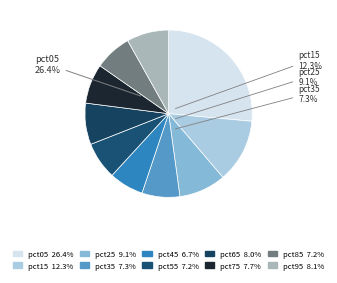

To the nearest percent, what percentage of the pie is pct55?

7%